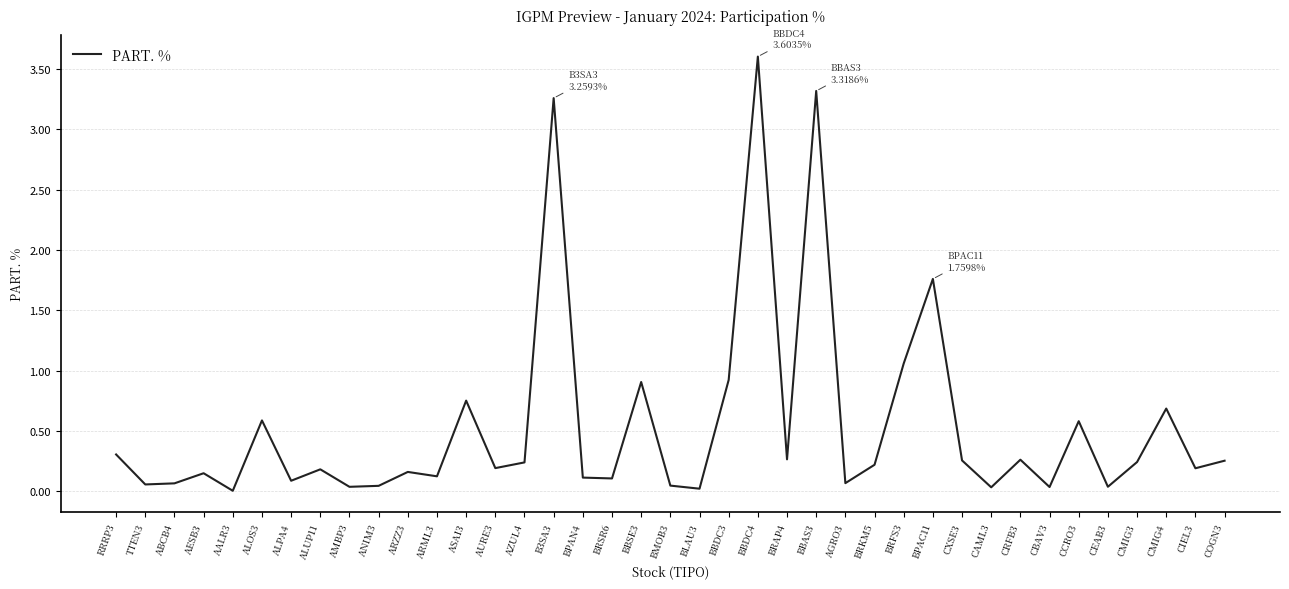

How many distinct data groups are displayed?

1